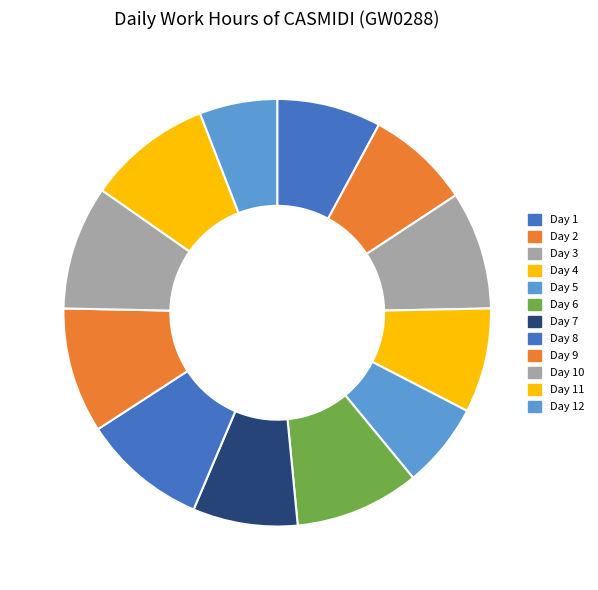

Does any single category account for the majority?

No